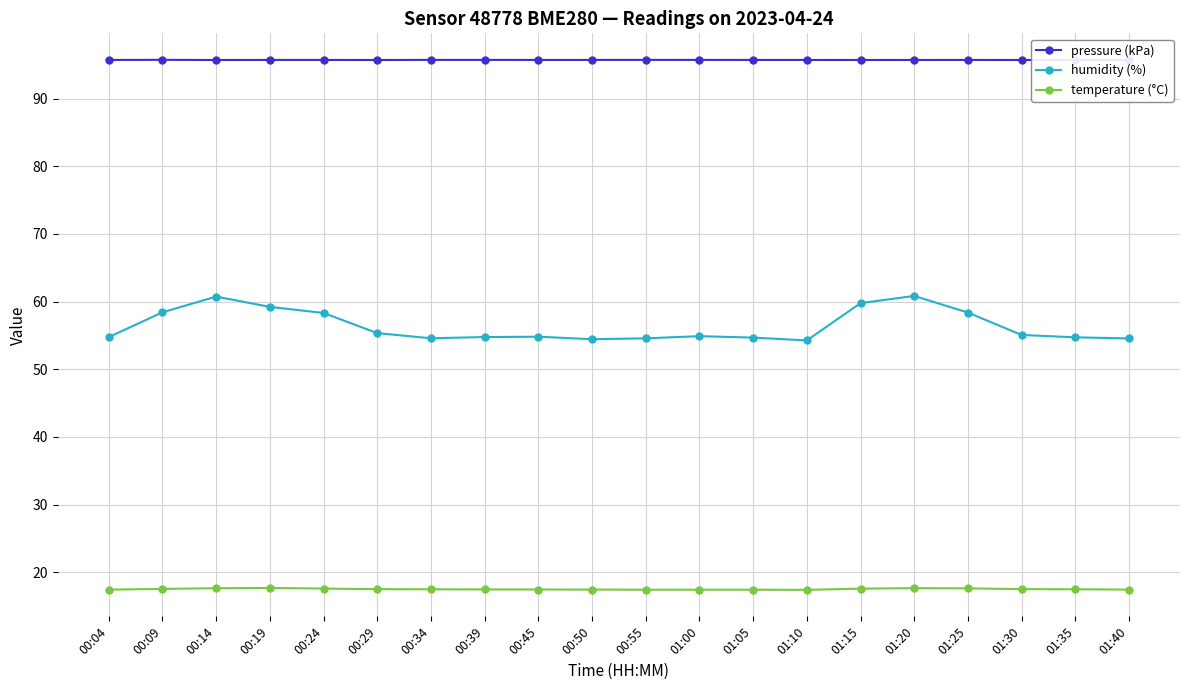

Is the value of temperature (°C) at 00:04 greater than the value of humidity (%) at 01:30?

No